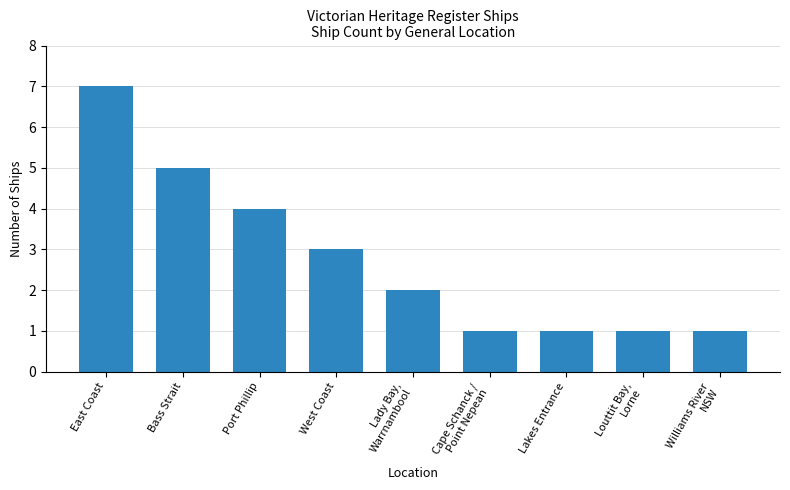

Between East Coast and Louttit Bay,
Lorne, which is larger?

East Coast